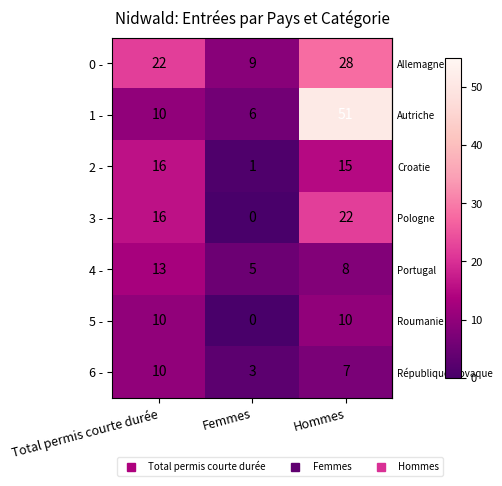

Is it true that 6 - equals 11 at Hommes?

False